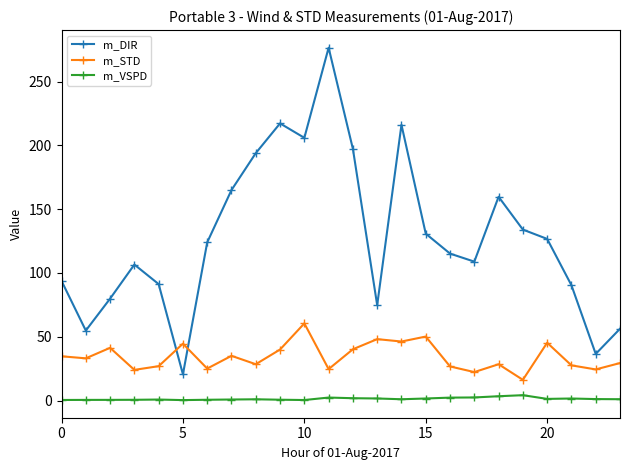

What is the sum of all m_VSPD values?

34.1